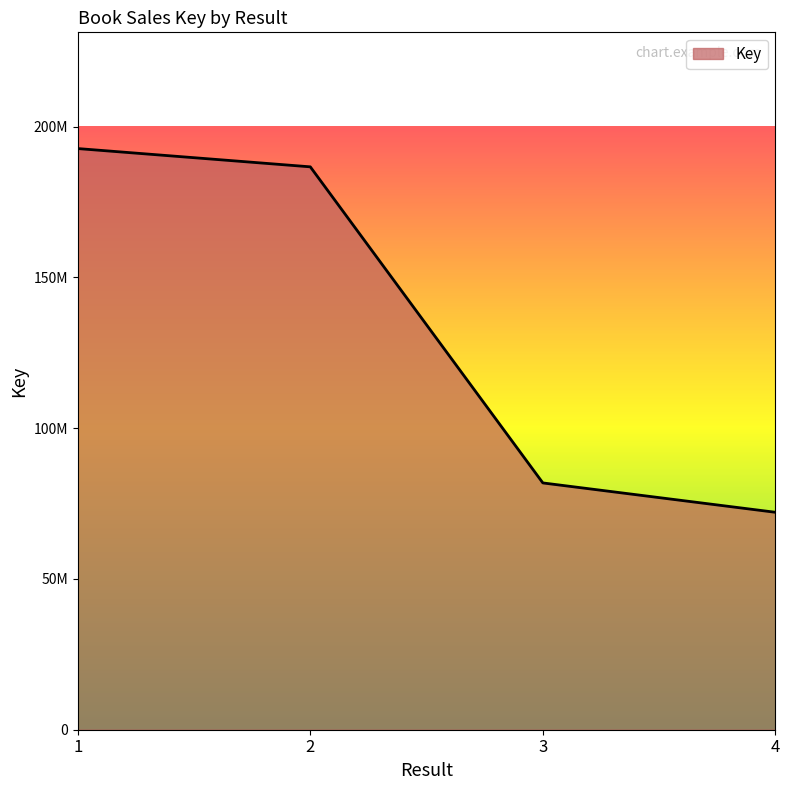

Does the chart display data point markers on the line(s)?

No